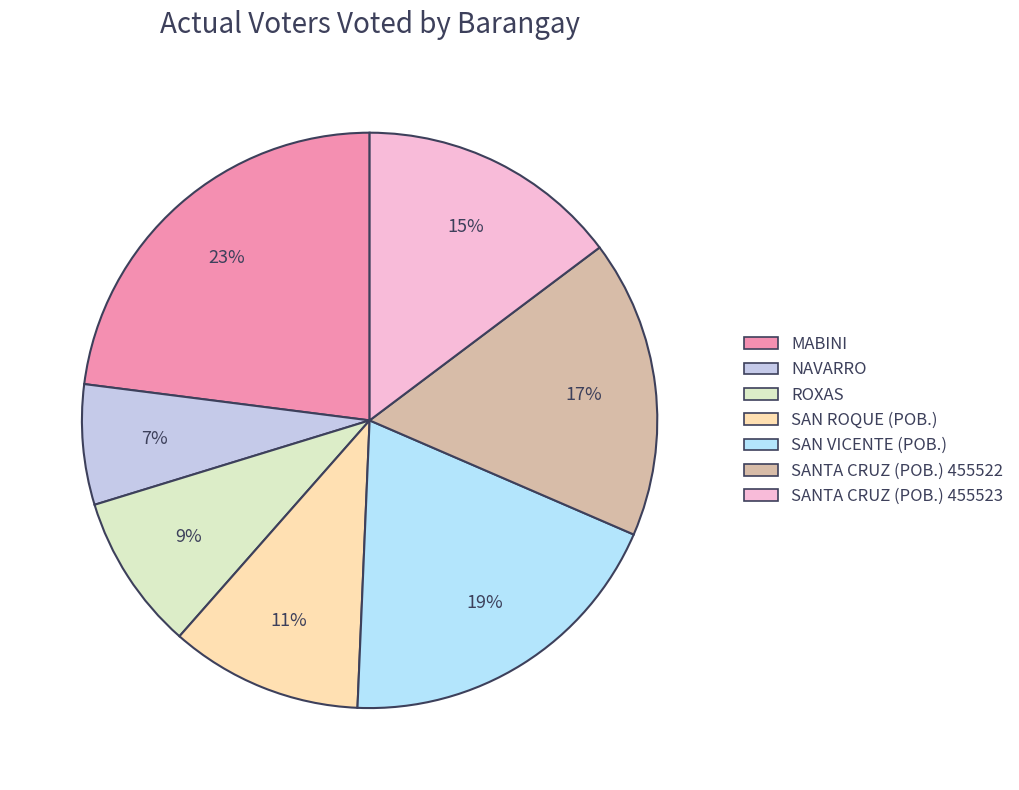

To the nearest percent, what is the difference between the largest and smallest slice percentages?

16%